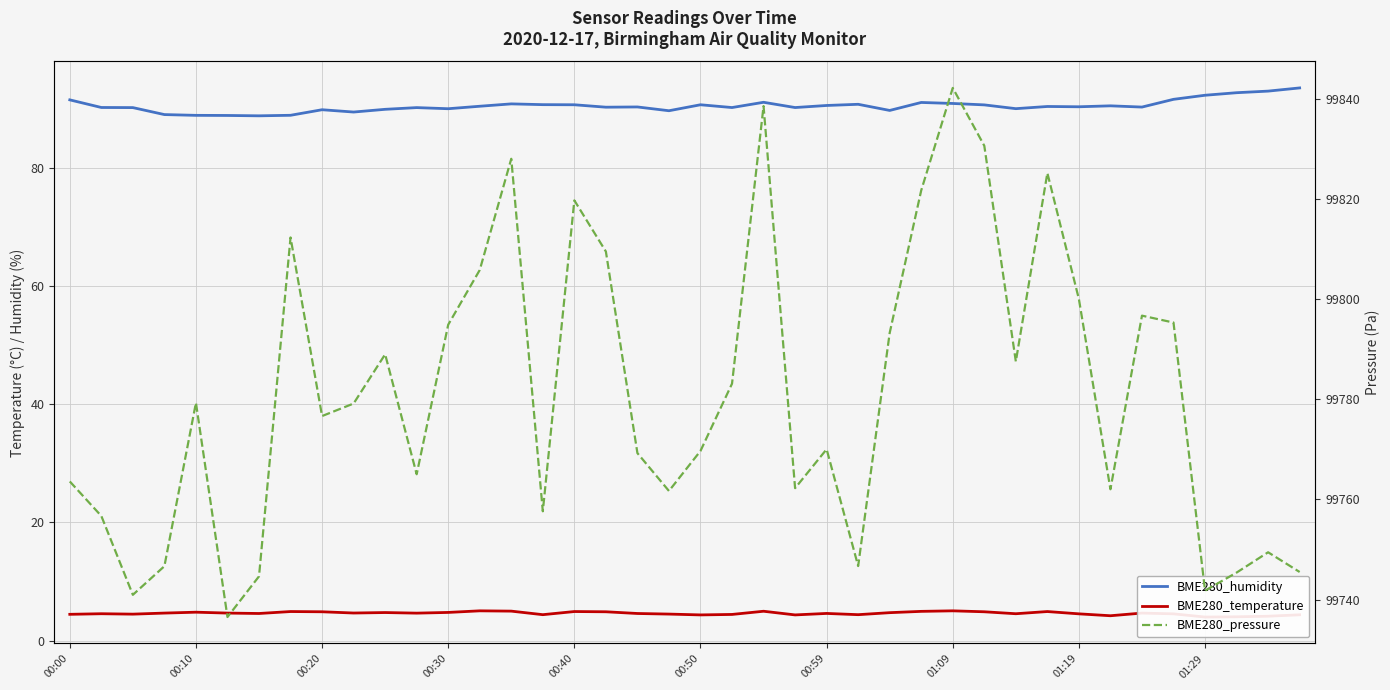

In BME280_temperature, how many points are lower than both neighbors (excluding endpoints)?

11